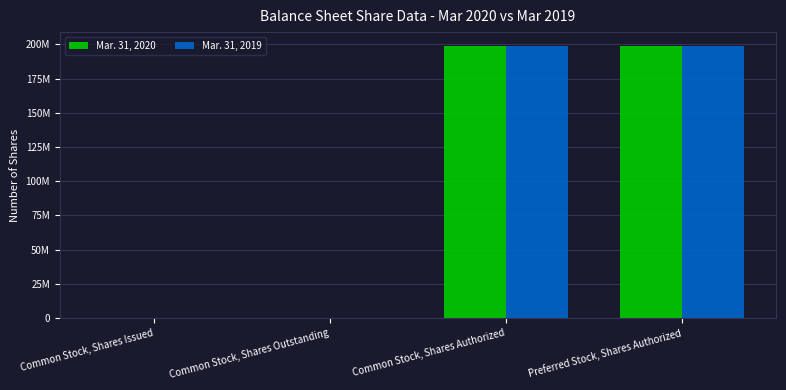

Does the chart contain stacked bars?

No